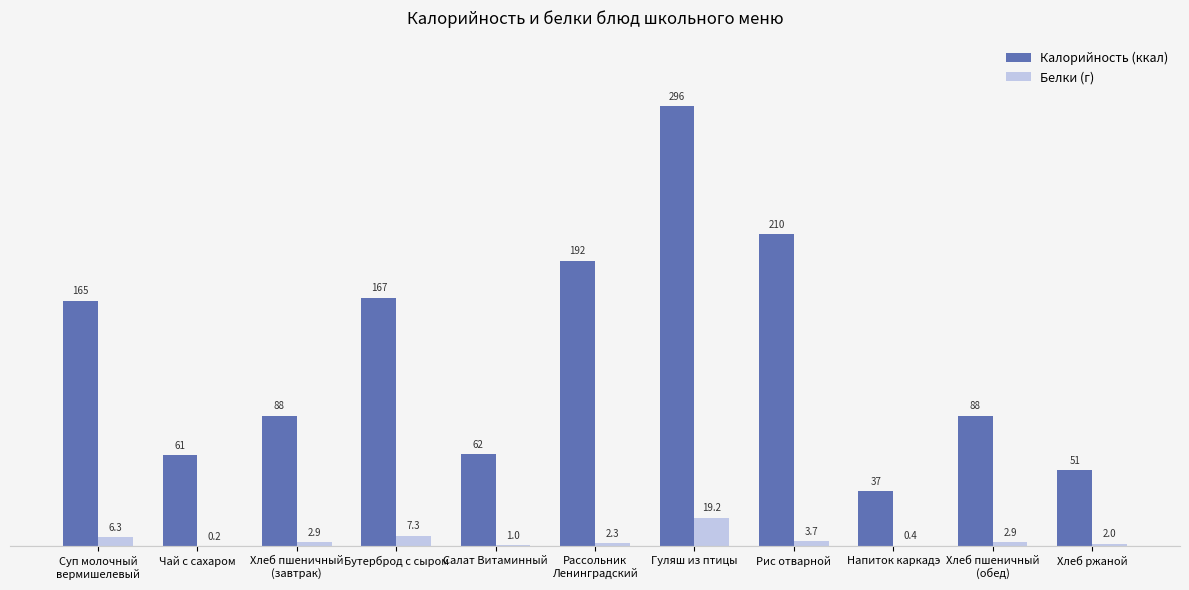

How many categories are shown in the chart?

11